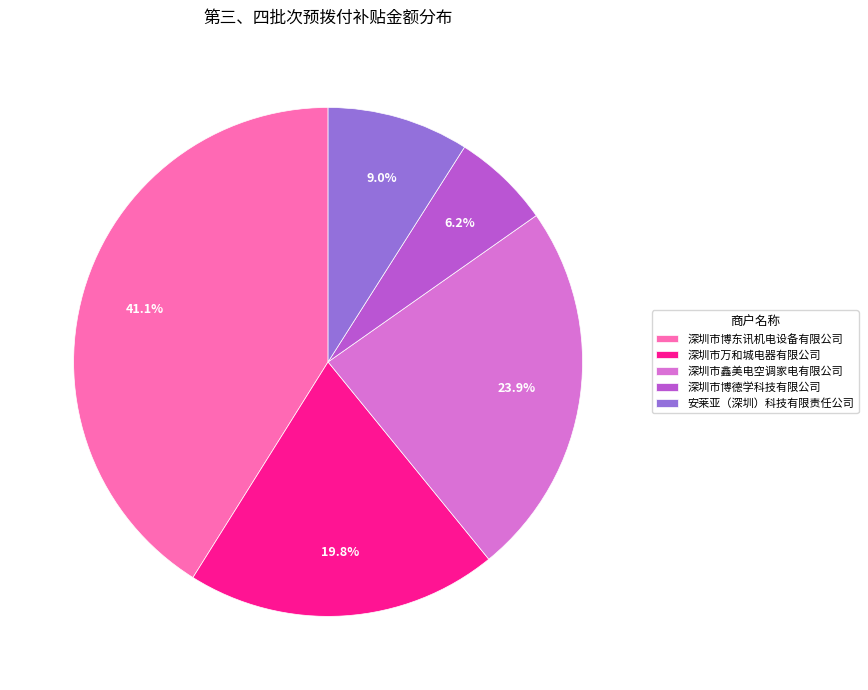

Between 深圳市博德学科技有限公司 and 深圳市博东讯机电设备有限公司, which is larger?

深圳市博东讯机电设备有限公司